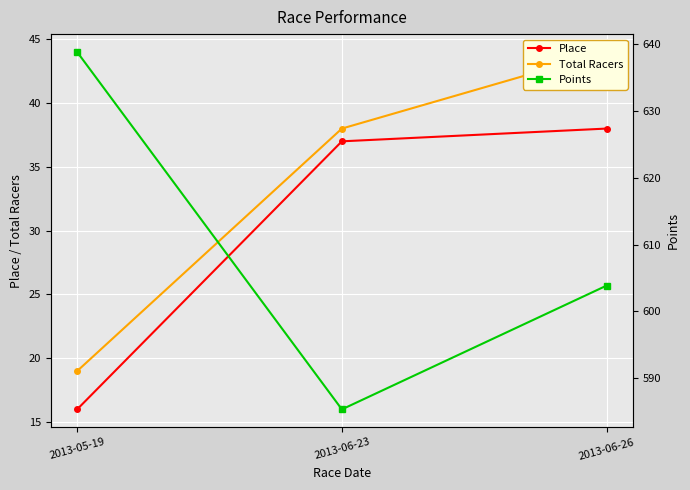

Reading left to right, transcribe all the data shown in this chart.

Place: 16.0	37.0	38.0
Total Racers: 19.0	38.0	44.0
Points: 638.8	585.3	603.9